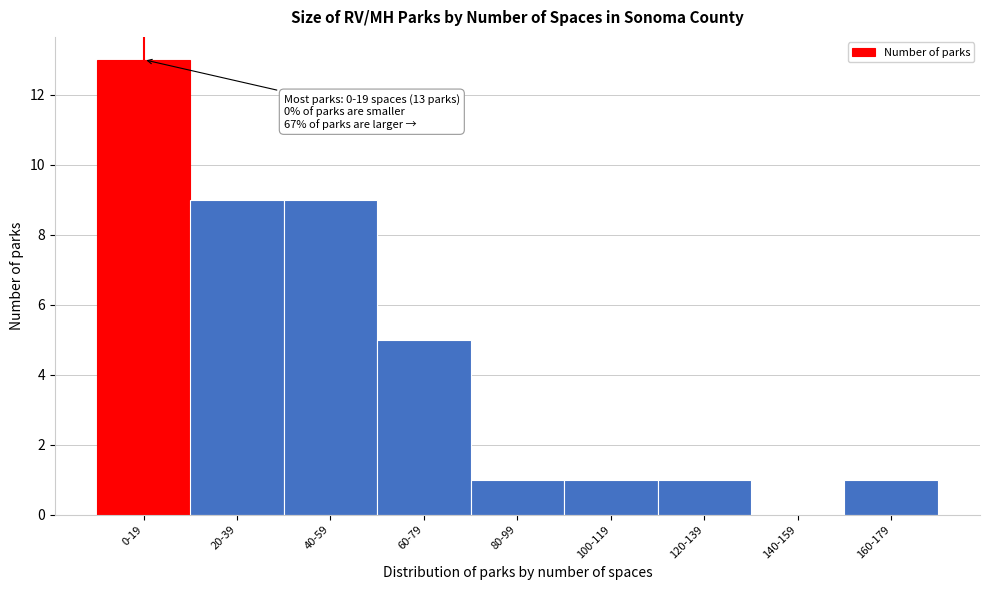

Reading right to left, list all the values displayed in this chart.

160-179=1	140-159=0	120-139=1	100-119=1	80-99=1	60-79=5	40-59=9	20-39=9	0-19=13